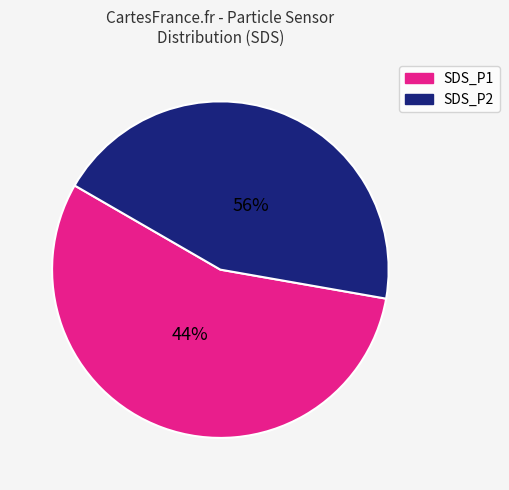

How many segments does this pie chart have?

2